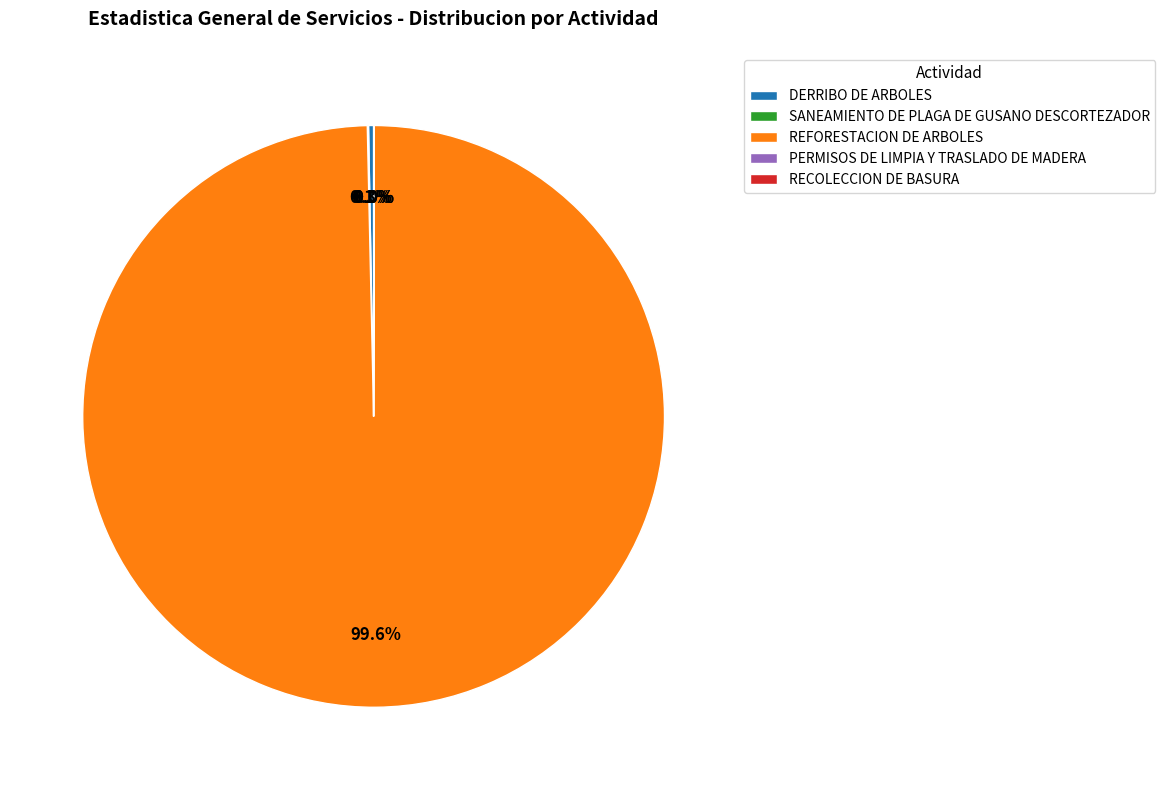

What is the ratio of the value at REFORESTACION DE ARBOLES to the value at DERRIBO DE ARBOLES?

356.5